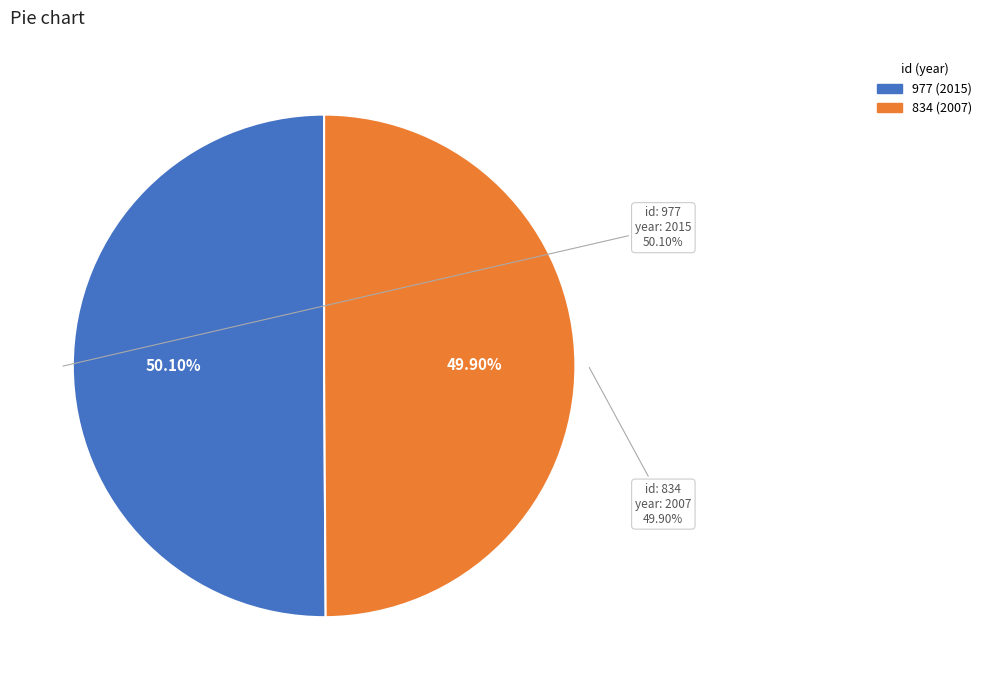

How many segments does this pie chart have?

2